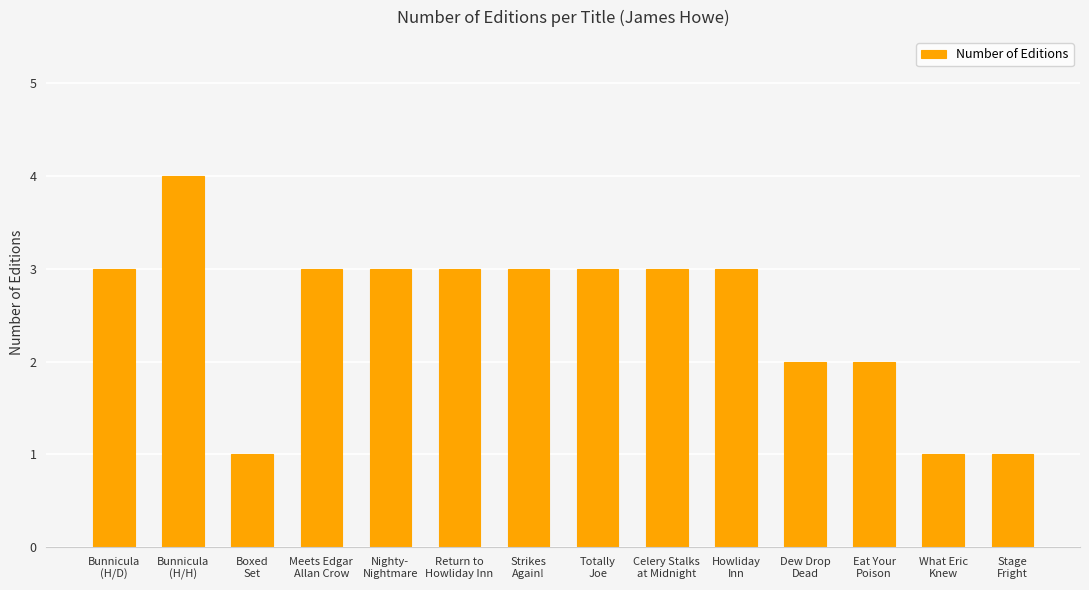

Which label corresponds to the largest value in the chart?

Bunnicula
(H/H)